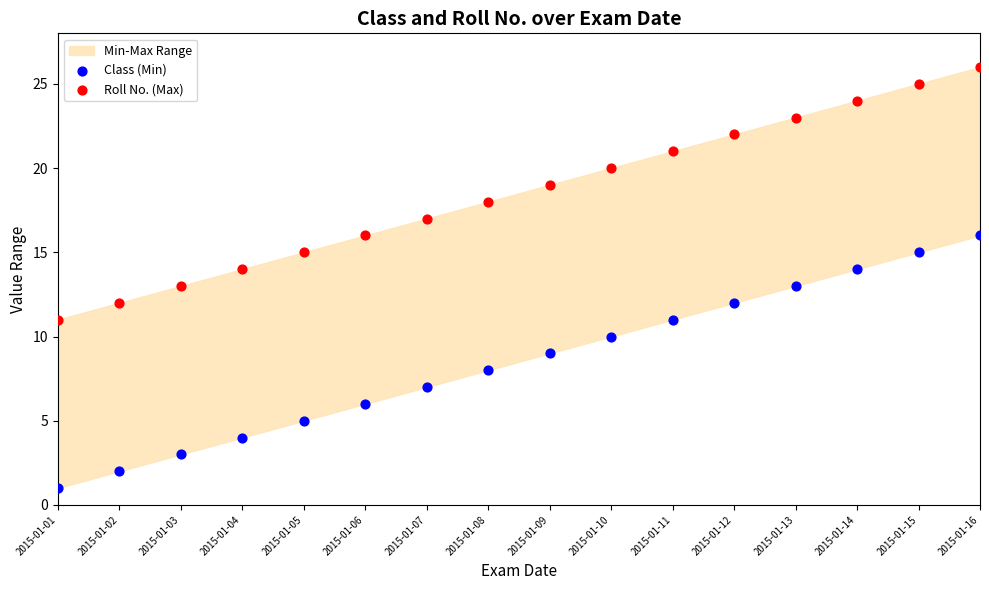

Which series contains the highest Y value?

Roll No. (Max)